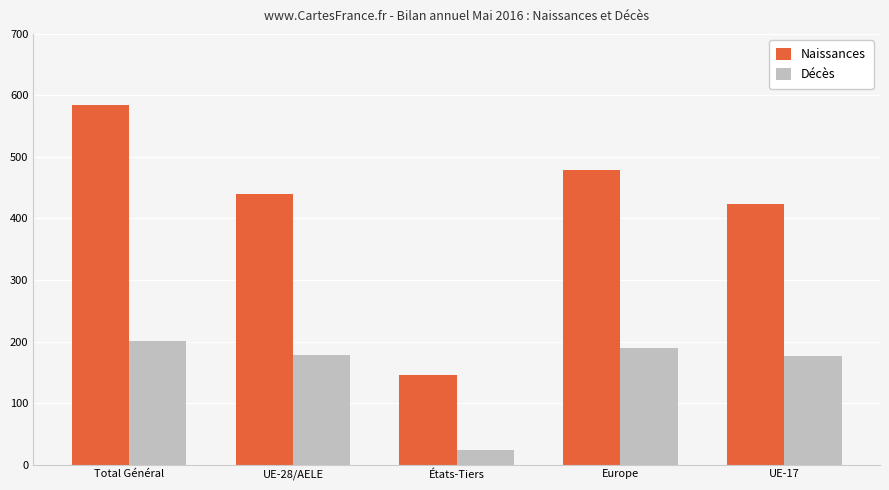

The Décès series shows 319 at UE-28/AELE. True or false?

False